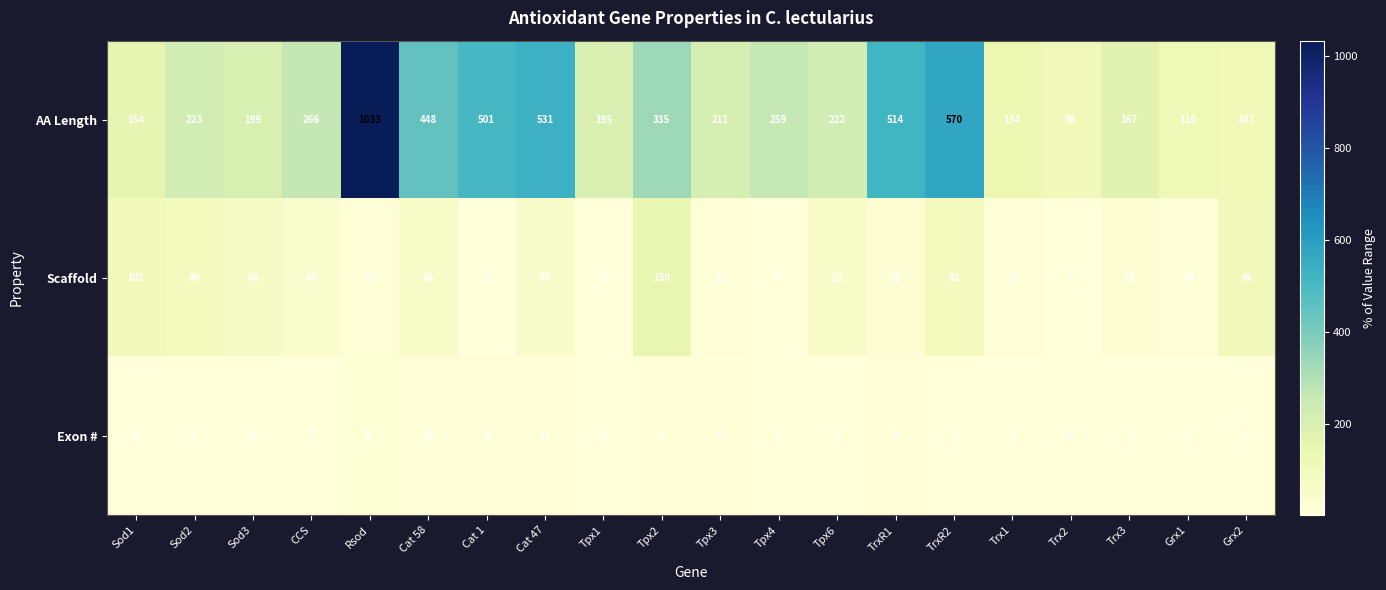

Rank the series at Grx2 from lowest to highest value.

Exon #, Scaffold, AA Length